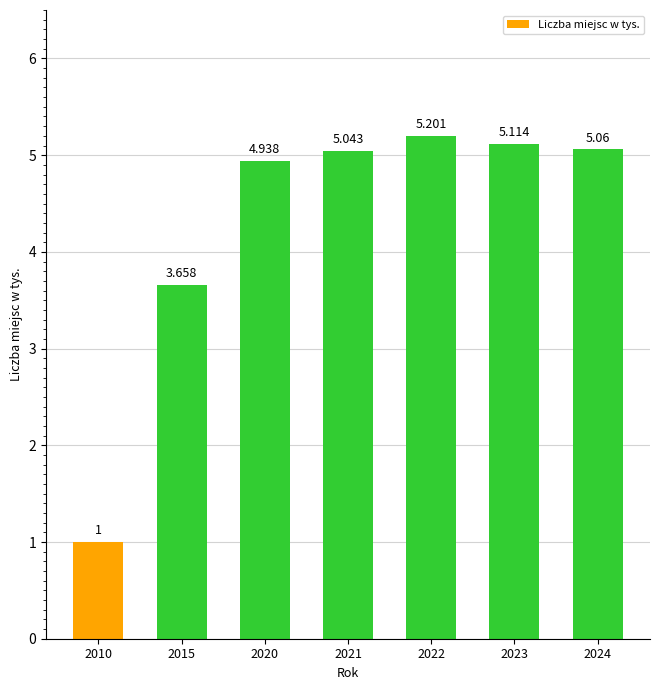

Are the bars horizontal?

No